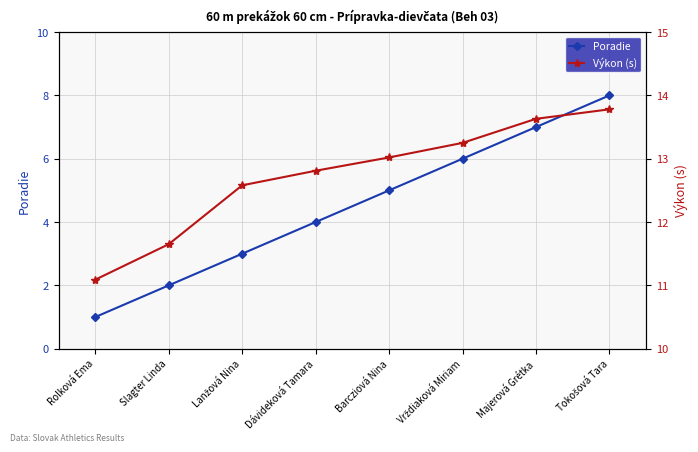

At which label does Výkon (s) first exceed 13?

Barcziová Nina